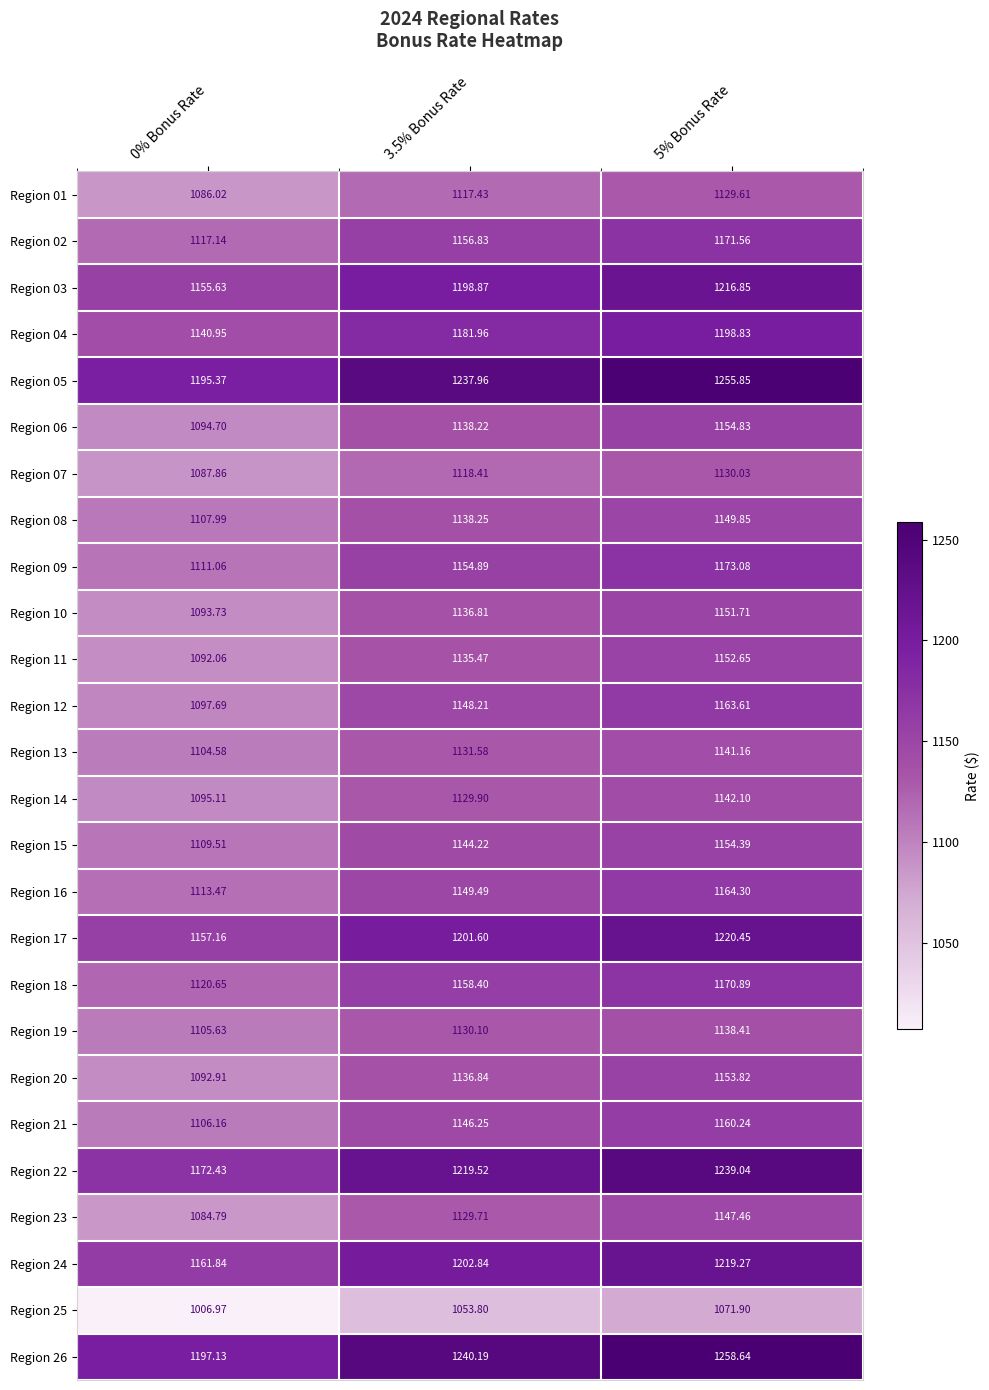

Is the value of Region 16 at 5% Bonus Rate greater than the value of Region 18 at 0% Bonus Rate?

Yes